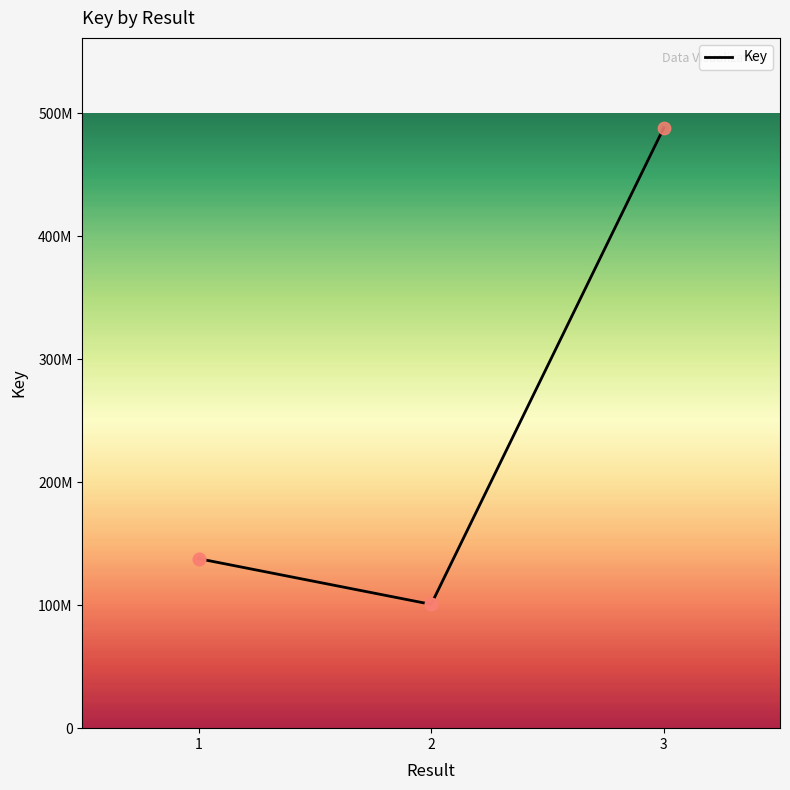

Between 1 and , which is larger?

1